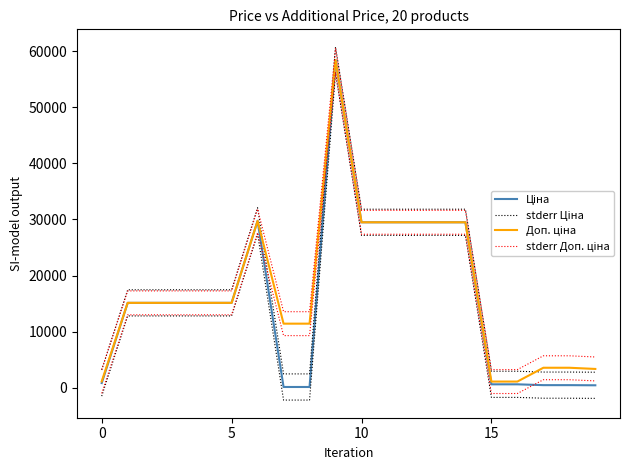

How many values in the stderr Ціна series are below 17453?

8